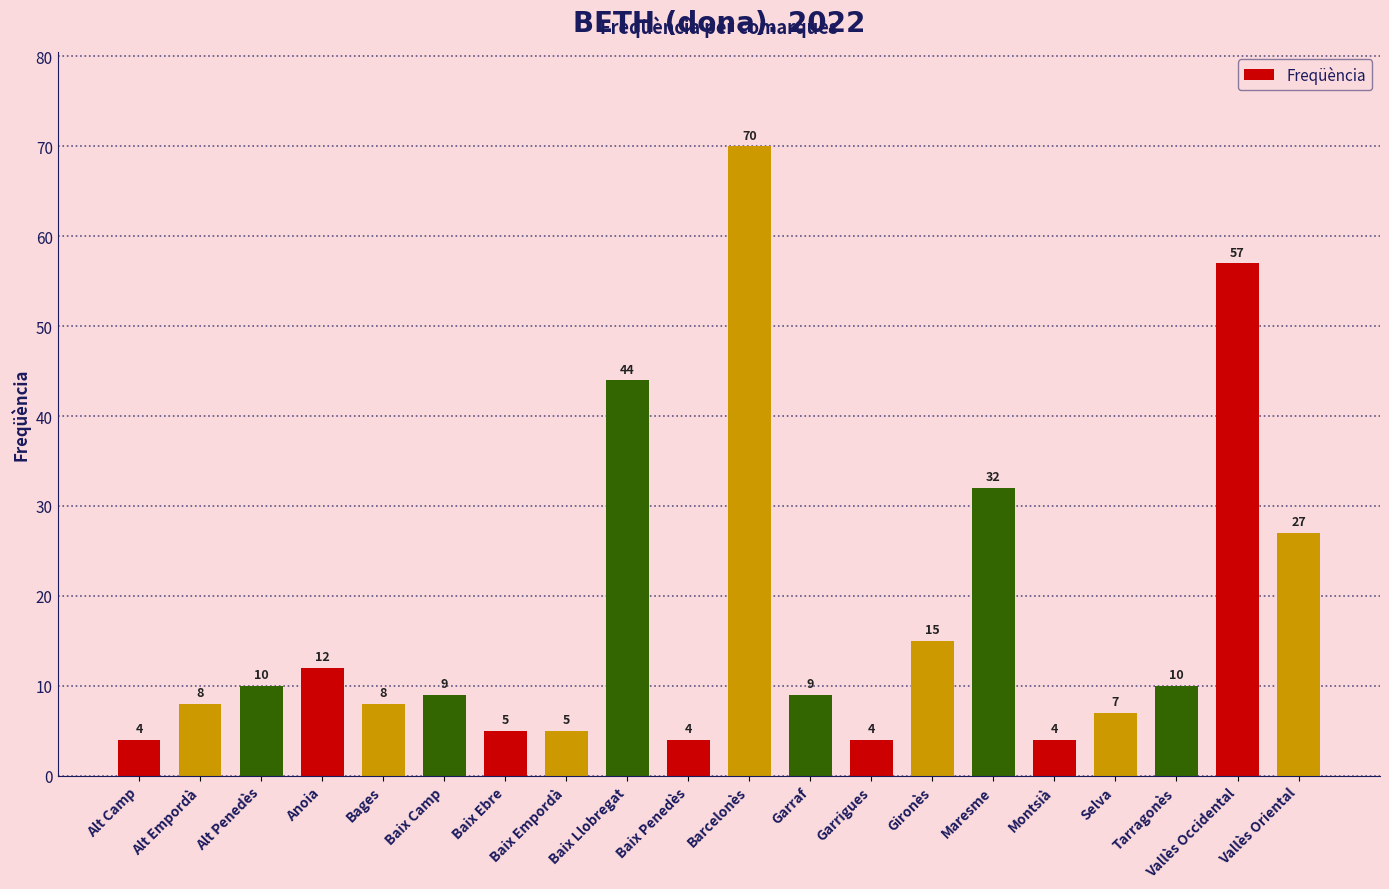

What is the average value?

17